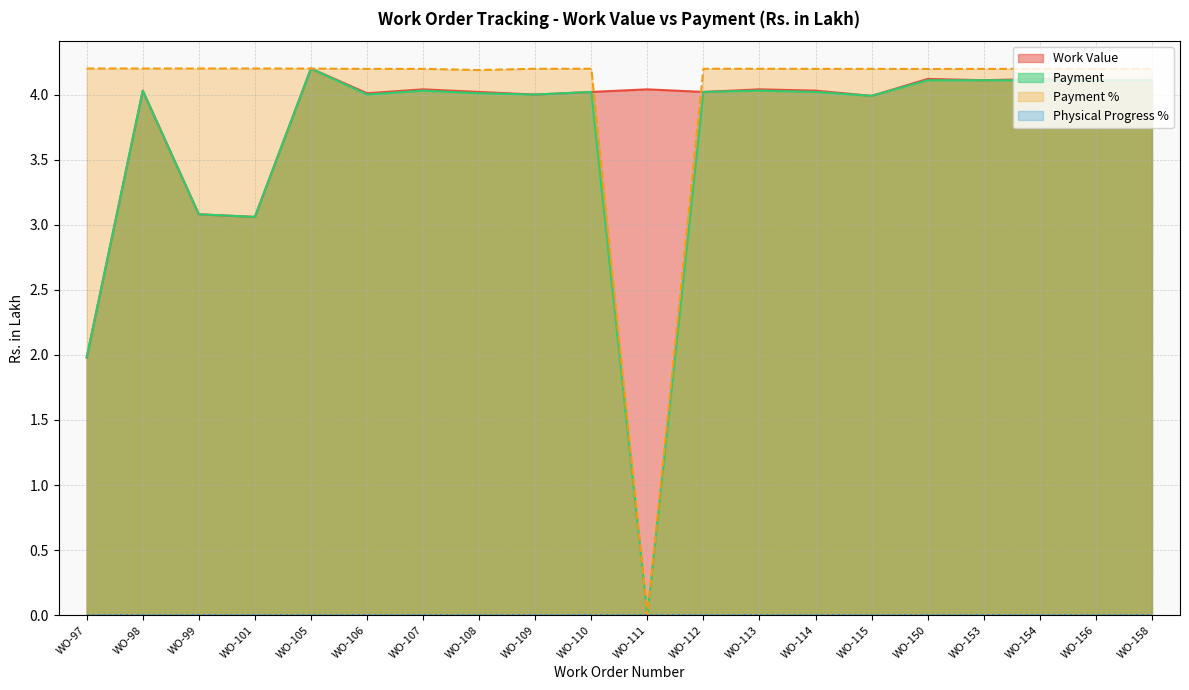

At which label does Payment % first exceed 4?

WO-97